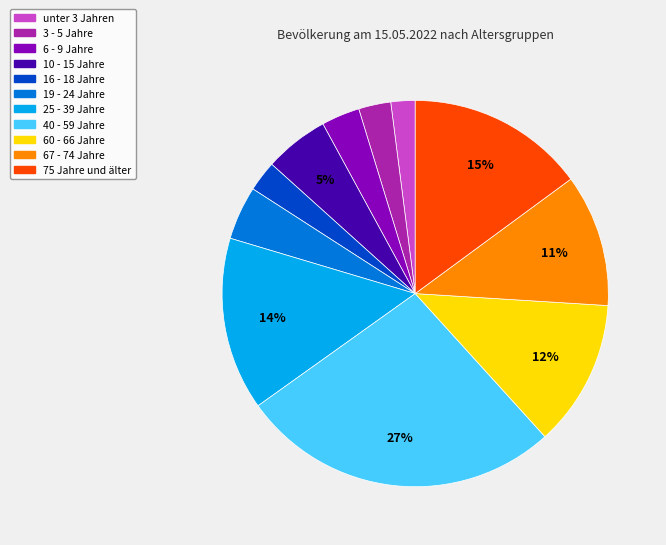

To the nearest percent, what is the combined percentage of 67 - 74 Jahre and unter 3 Jahren?

13%